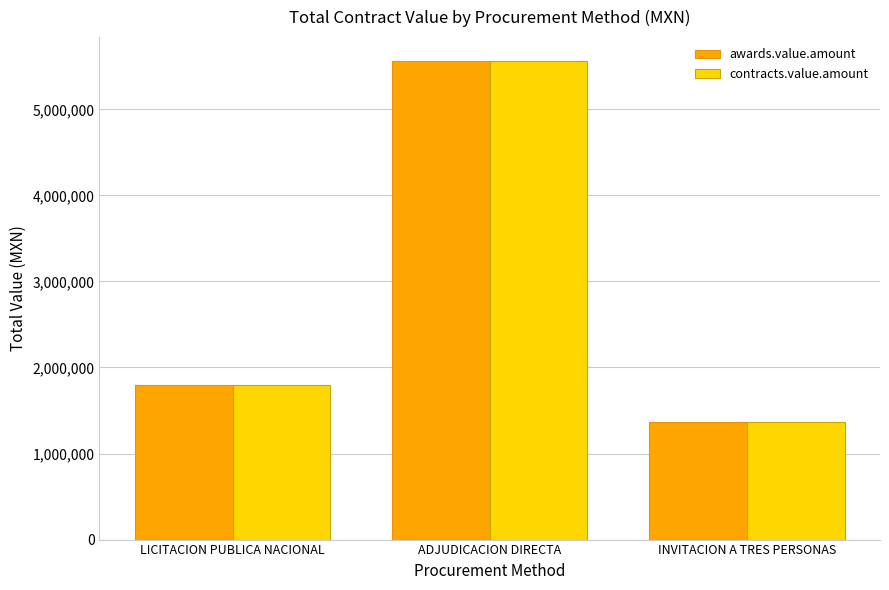

What is the total value across all series at ADJUDICACION DIRECTA?

11122996.5